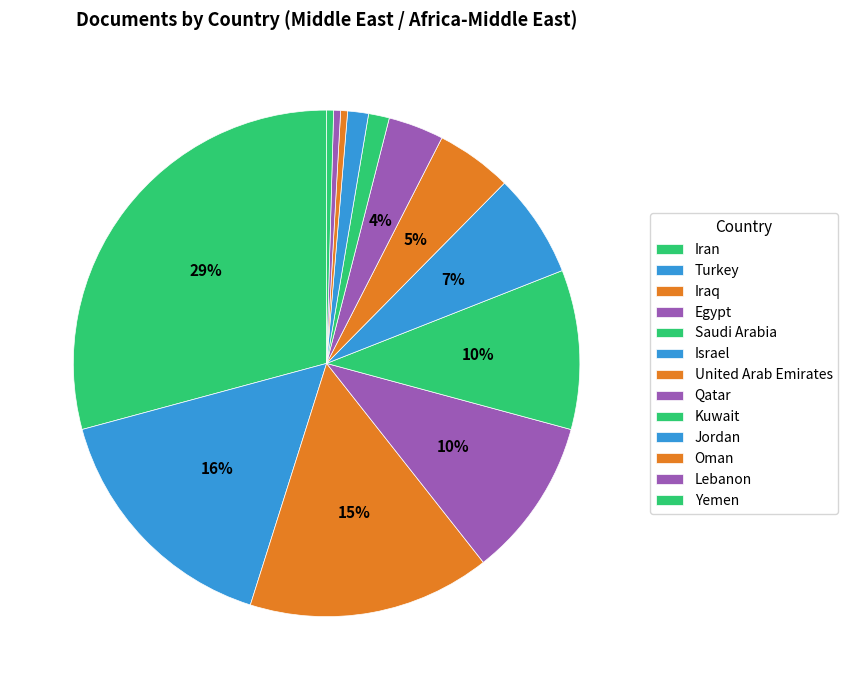

What is the total percentage of Egypt and Lebanon?

10.6%